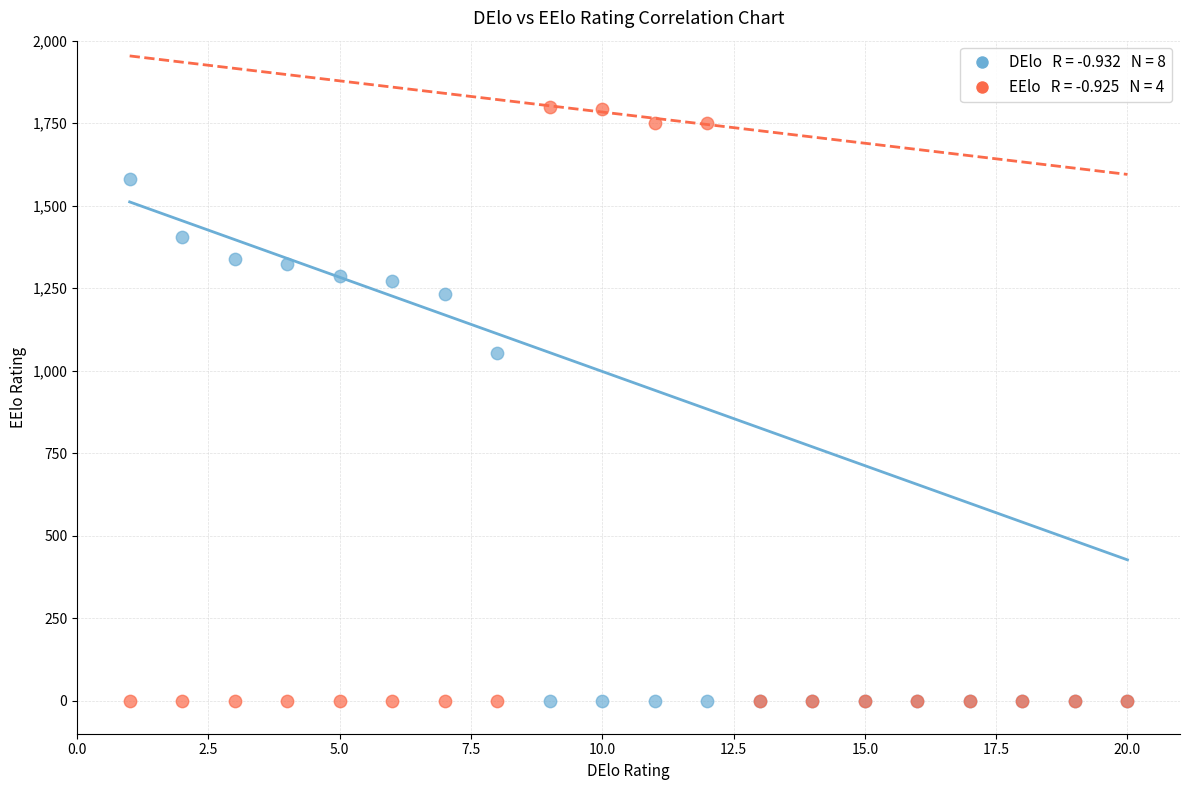

Across all series, what Y value is closest to 900?

1053